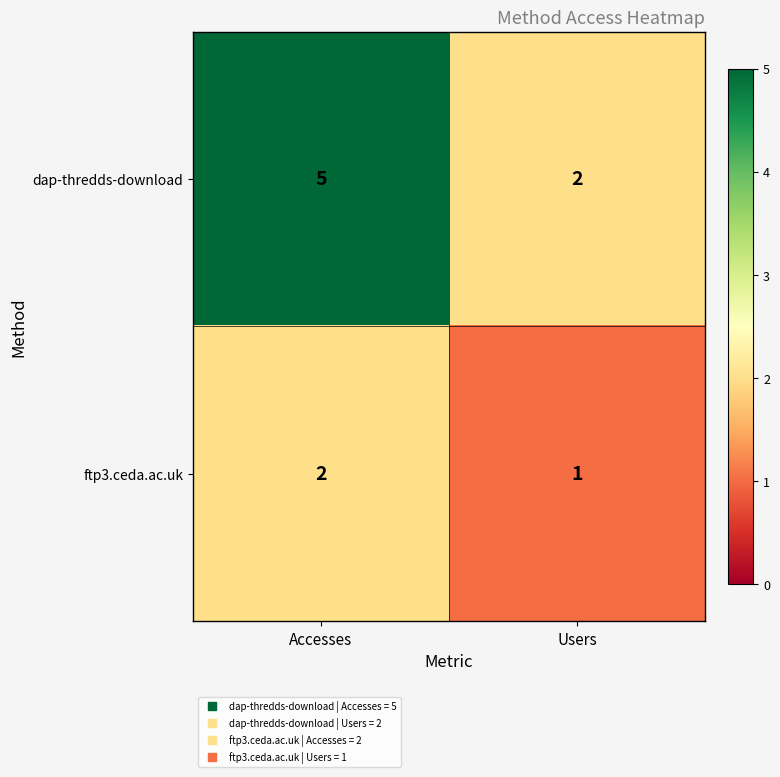

Reading right to left, what are all the values shown in this chart?

dap-thredds-download: 2	5
ftp3.ceda.ac.uk: 1	2